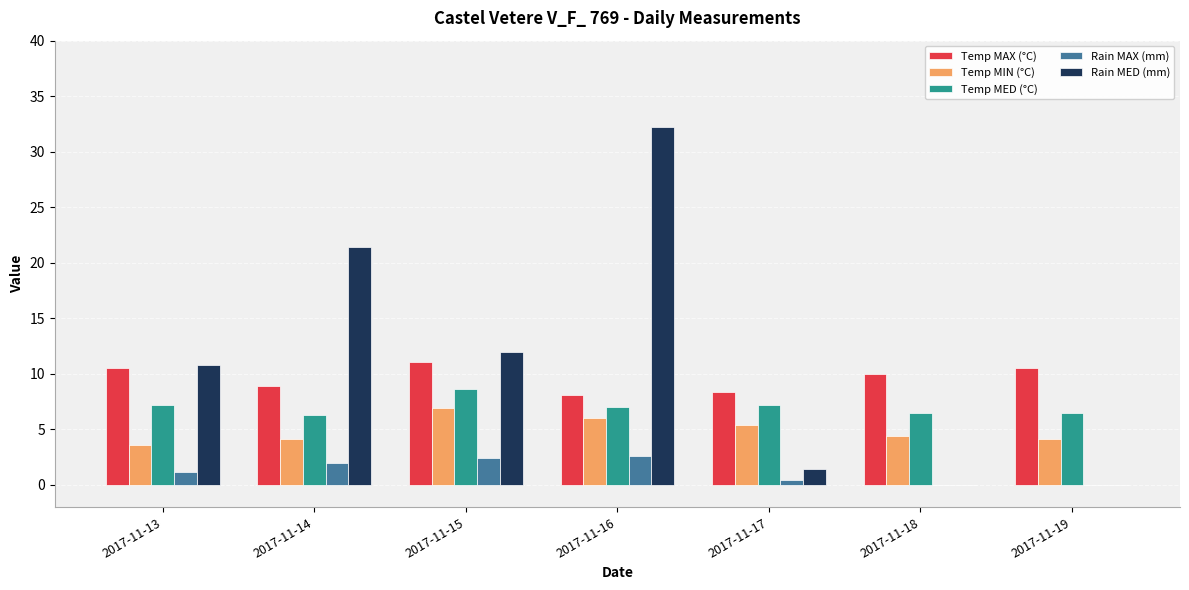

Which series has the largest total across all categories?

Rain MED (mm)